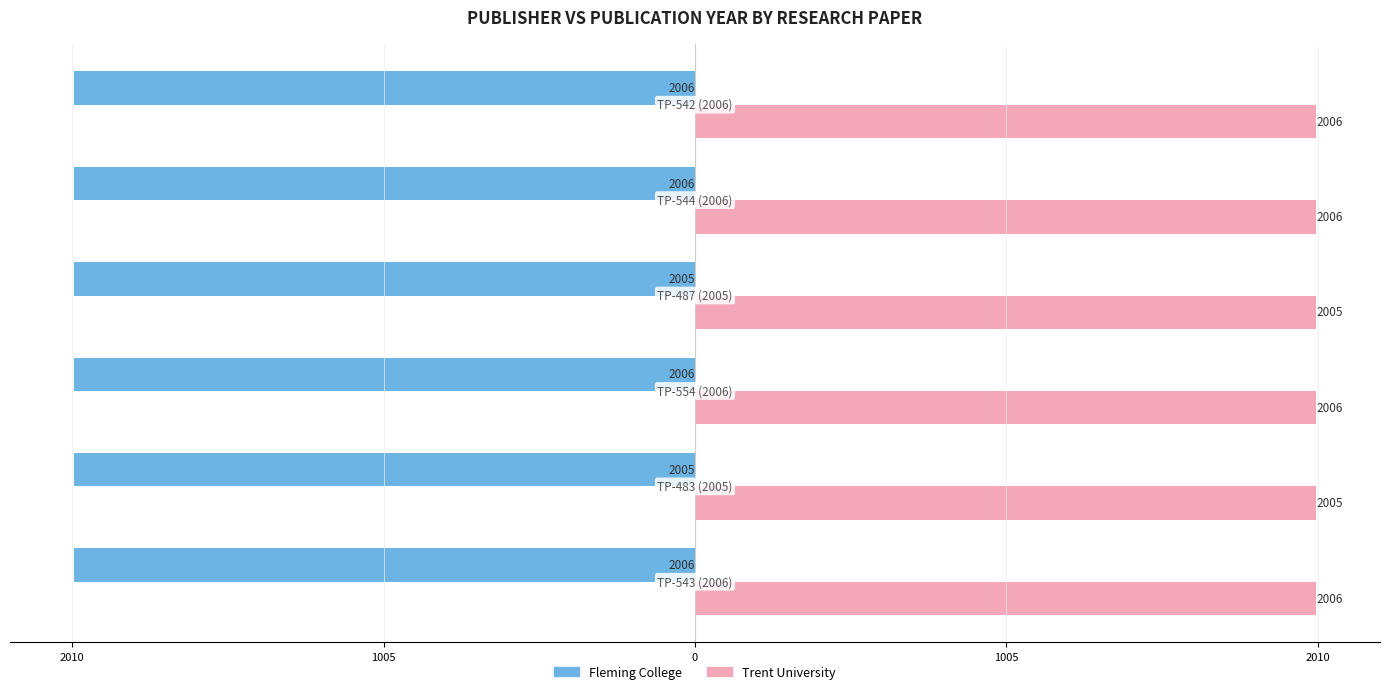

At how many categories does at least one series exceed 0?

6